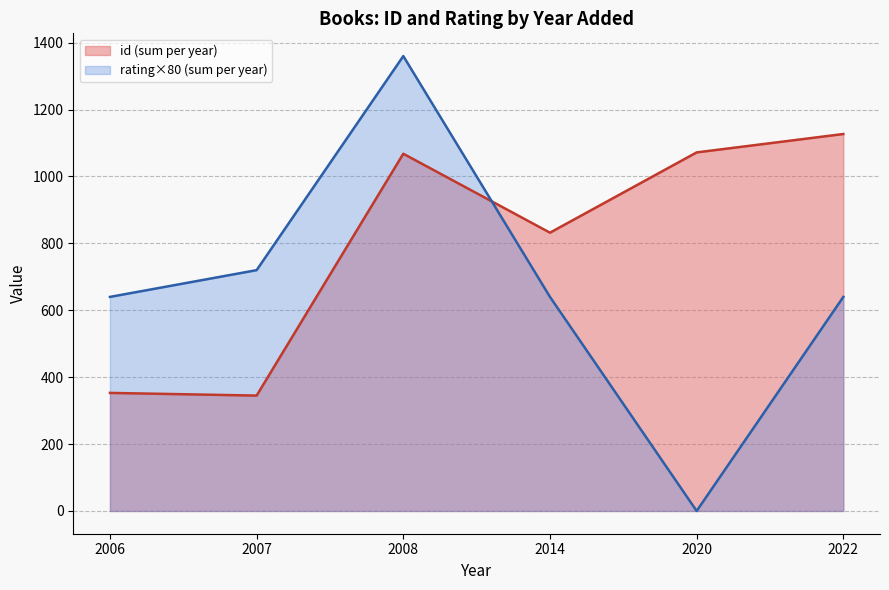

What is the spread (max minus min) of values at 2008?

292